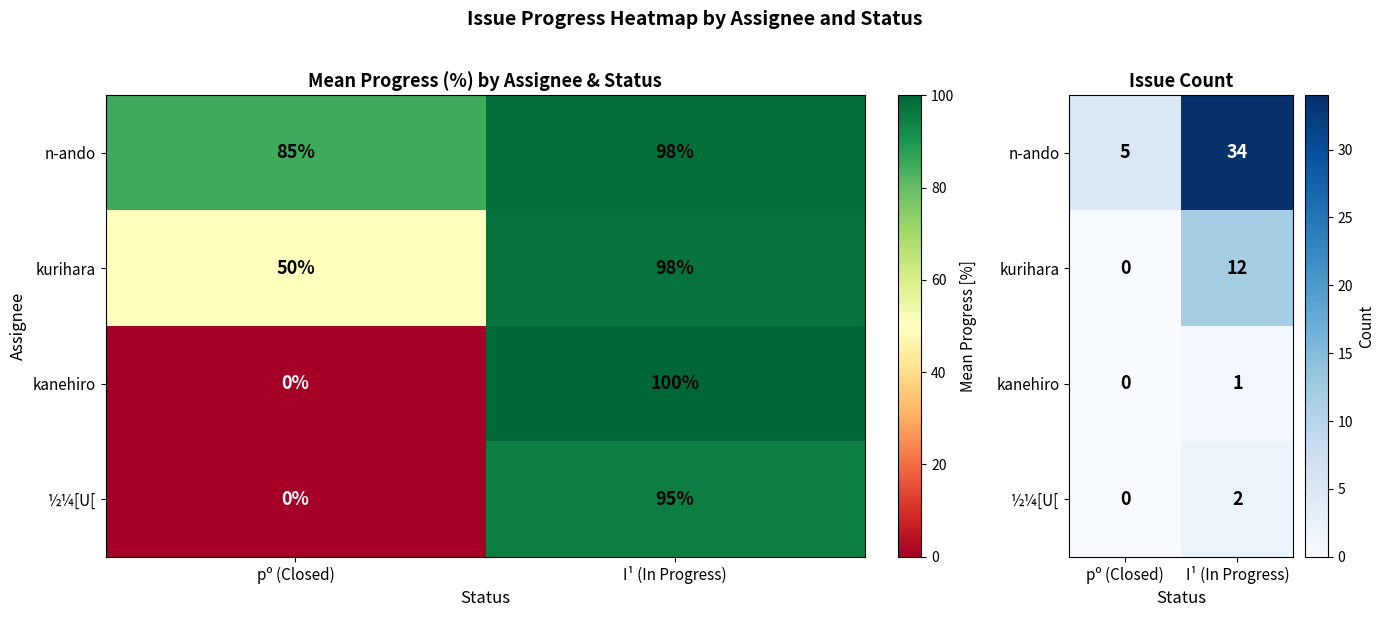

At I¹ (In Progress), list the series in order from smallest to largest.

kanehiro, ½¼[U[, kurihara, n-ando